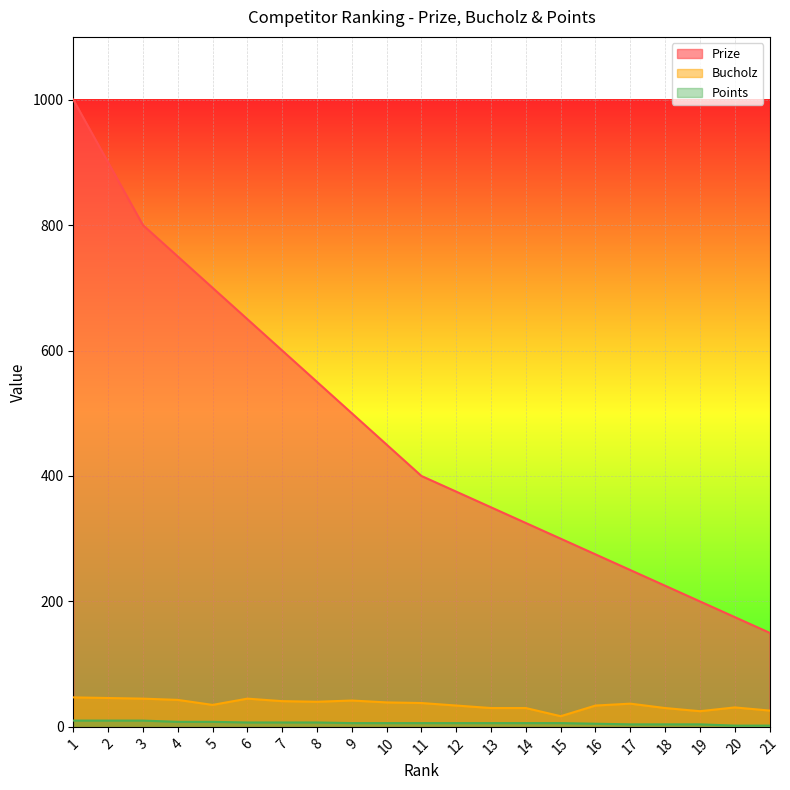

True or false: Bucholz has more than 0 points higher than both neighbors.

True